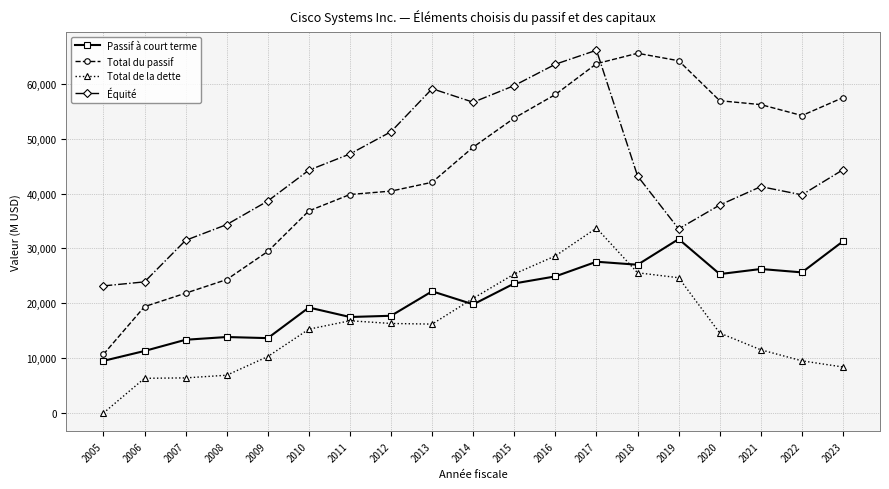

True or false: Équité and Total de la dette cross at least once.

False